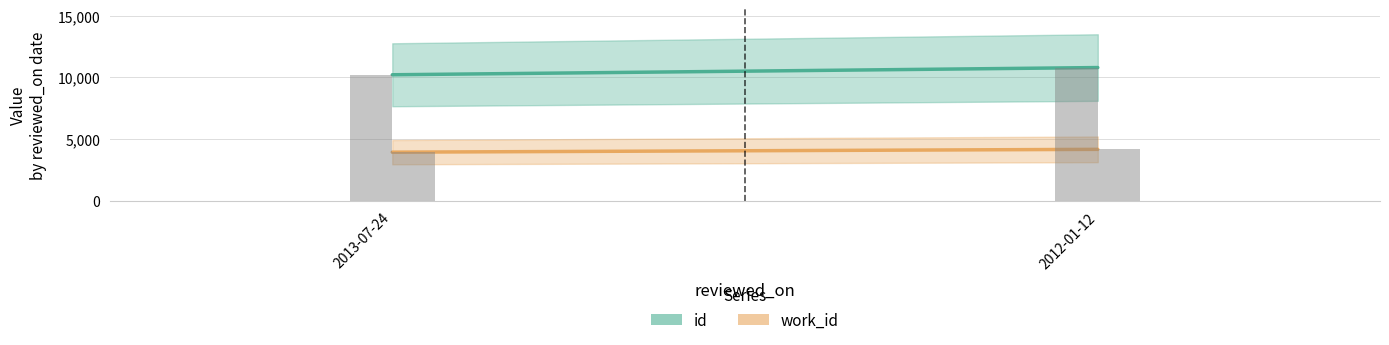

What is the label of the 2nd bar from the left?

2012-01-12